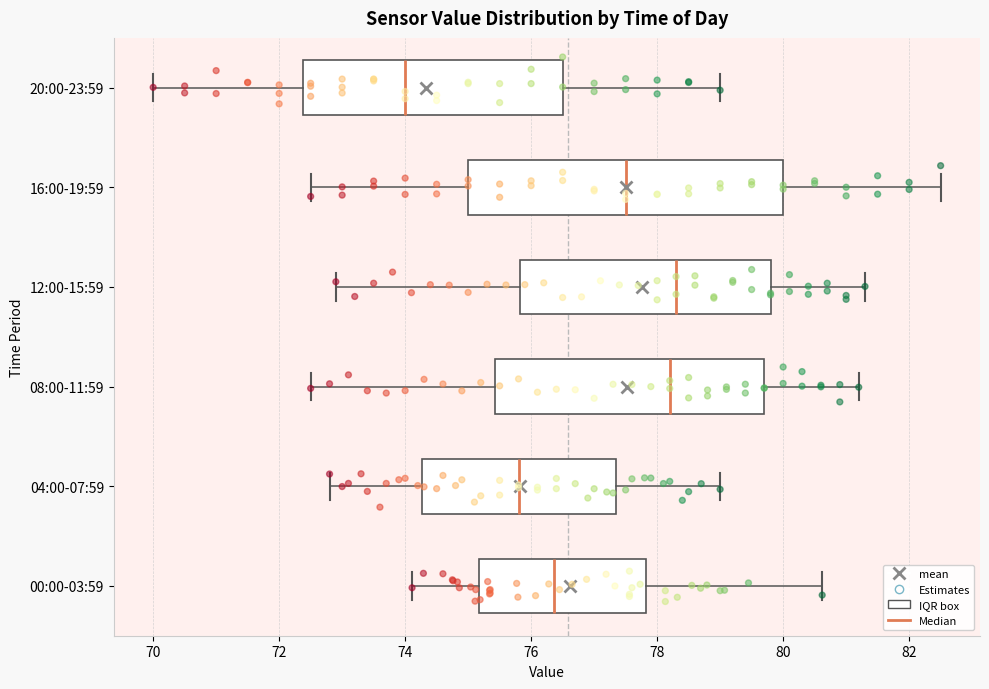

Reading bottom to top, read every box against the x-axis: the position of its median line, the range the box covers, and the ends of its whiskers. The values are not printed on the chart, so give them approximately, as read against the axis.

00:00-03:59: median 76.4, box 75.2 to 77.8, whiskers 74.2 to 80.6
04:00-07:59: median 75.8, box 74.2 to 77.4, whiskers 72.8 to 79.0
08:00-11:59: median 78.2, box 75.4 to 79.8, whiskers 72.6 to 81.2
12:00-15:59: median 78.4, box 75.8 to 79.8, whiskers 73.0 to 81.4
16:00-19:59: median 77.6, box 75.0 to 80.0, whiskers 72.6 to 82.6
20:00-23:59: median 74.0, box 72.4 to 76.6, whiskers 70.0 to 79.0